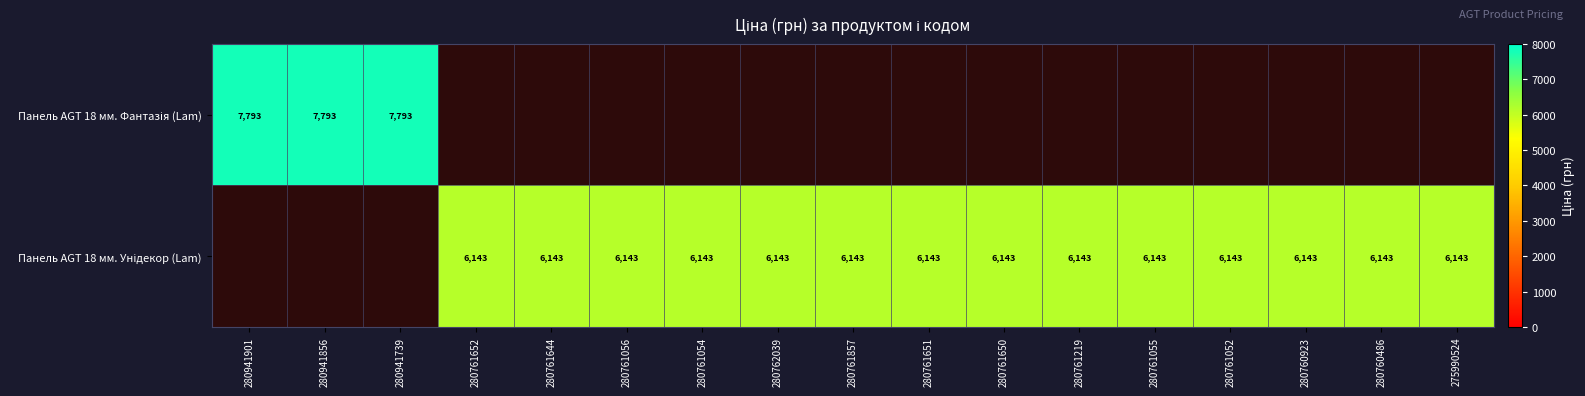

Is it true that Панель AGT 18 мм. Унідекор (Lam) equals 2299.0 at 280760486?

False